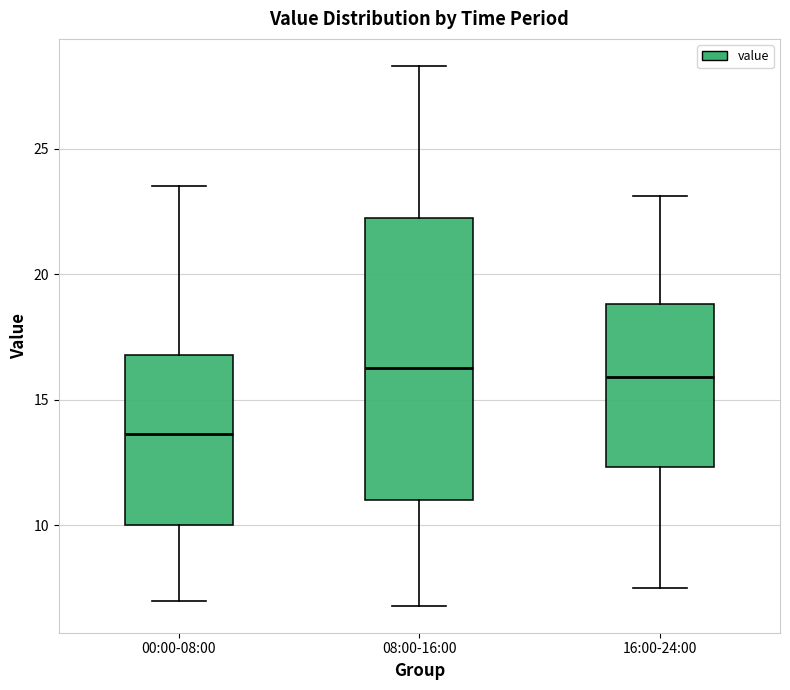

Where does the median line of the box for 08:00-16:00 sit on the y-axis? The values are not printed on the chart, so give them approximately, as read against the axis.

16.5